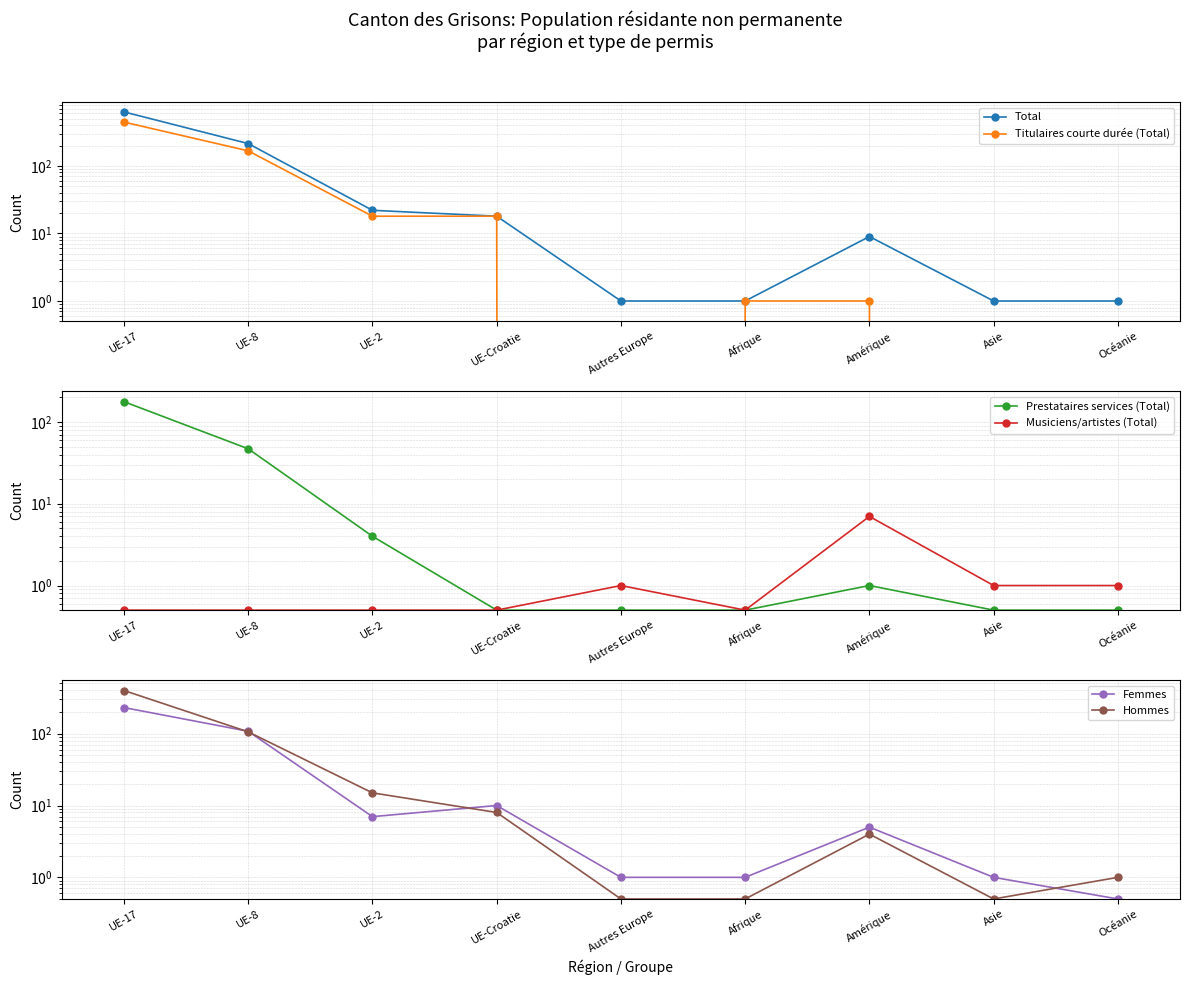

At which category is the sum across all series the highest?

UE-17